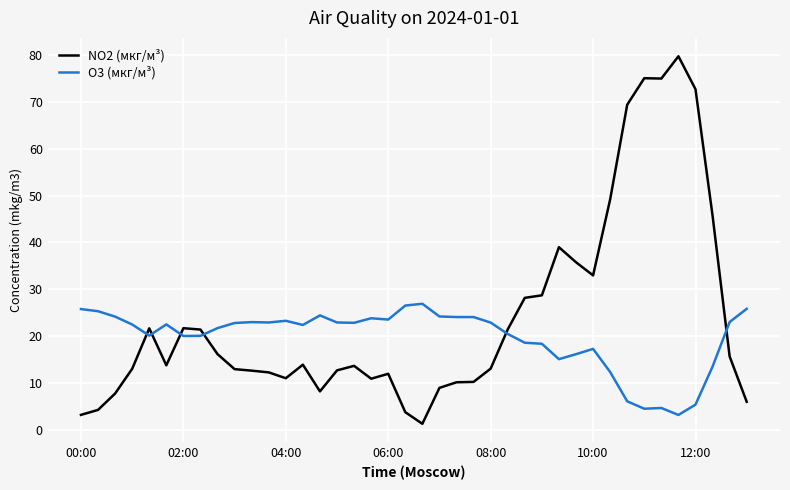

What is the difference between the maximum and minimum values in the NO2 (мкг/м³) series?

78.4